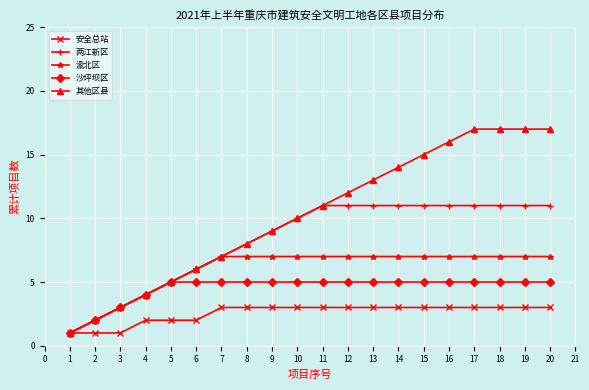

Which series has the largest total across all categories?

其他区县